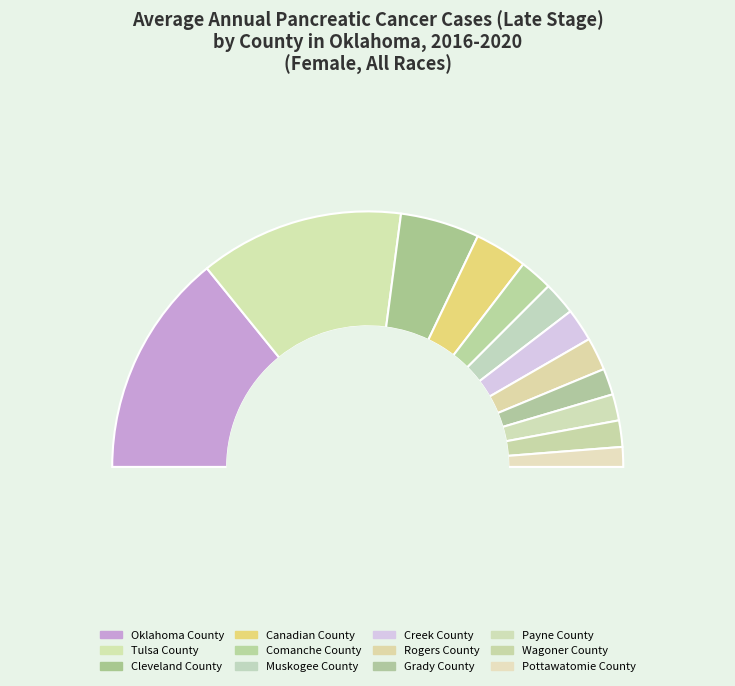

How many slices are in this pie chart?

12